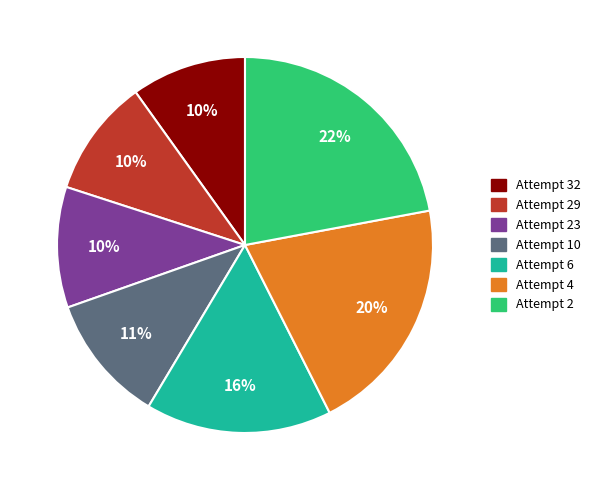

Does any single category account for the majority?

No